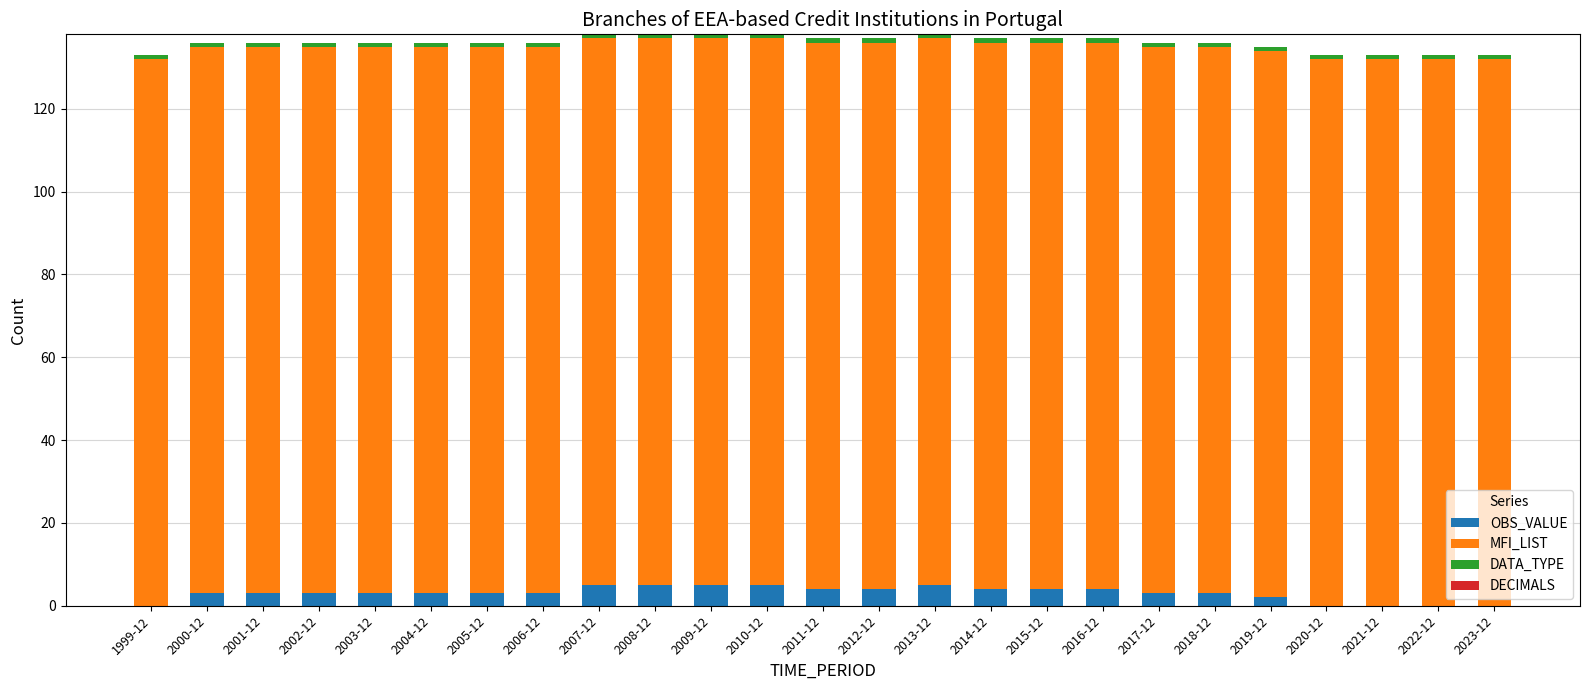

Is it true that OBS_VALUE equals 5 at 2013-12?

True